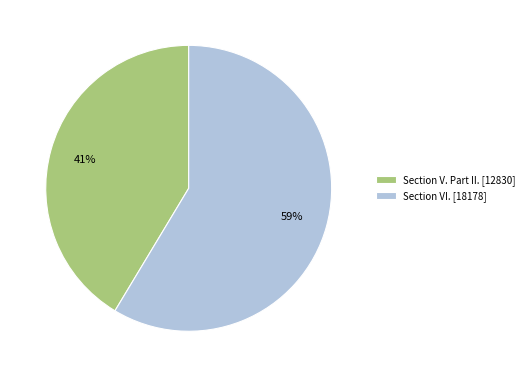

To the nearest percent, what percentage of the pie is Section V. Part II.?

41%